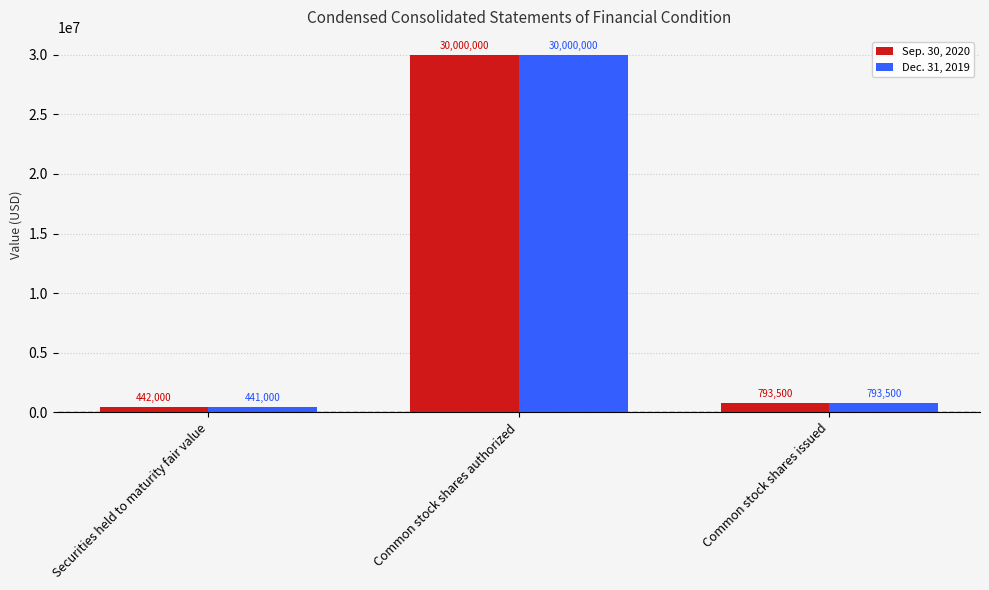

At how many categories does at least one series exceed 17392519?

1